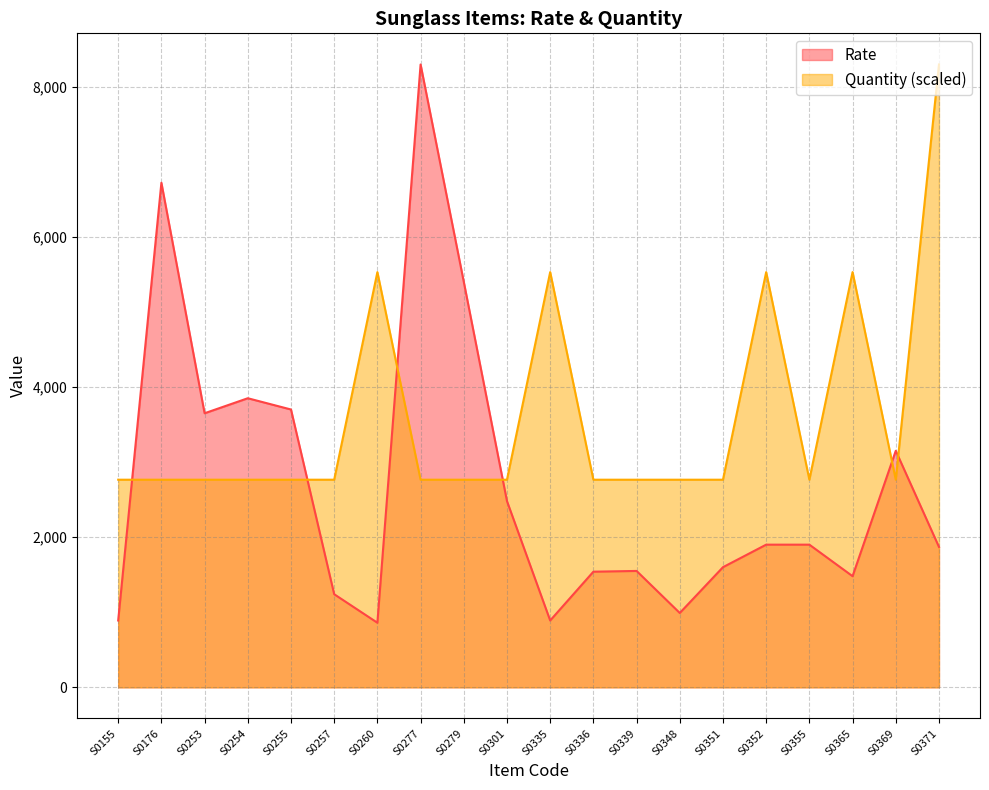

At how many categories does at least one series exceed 3248?

11